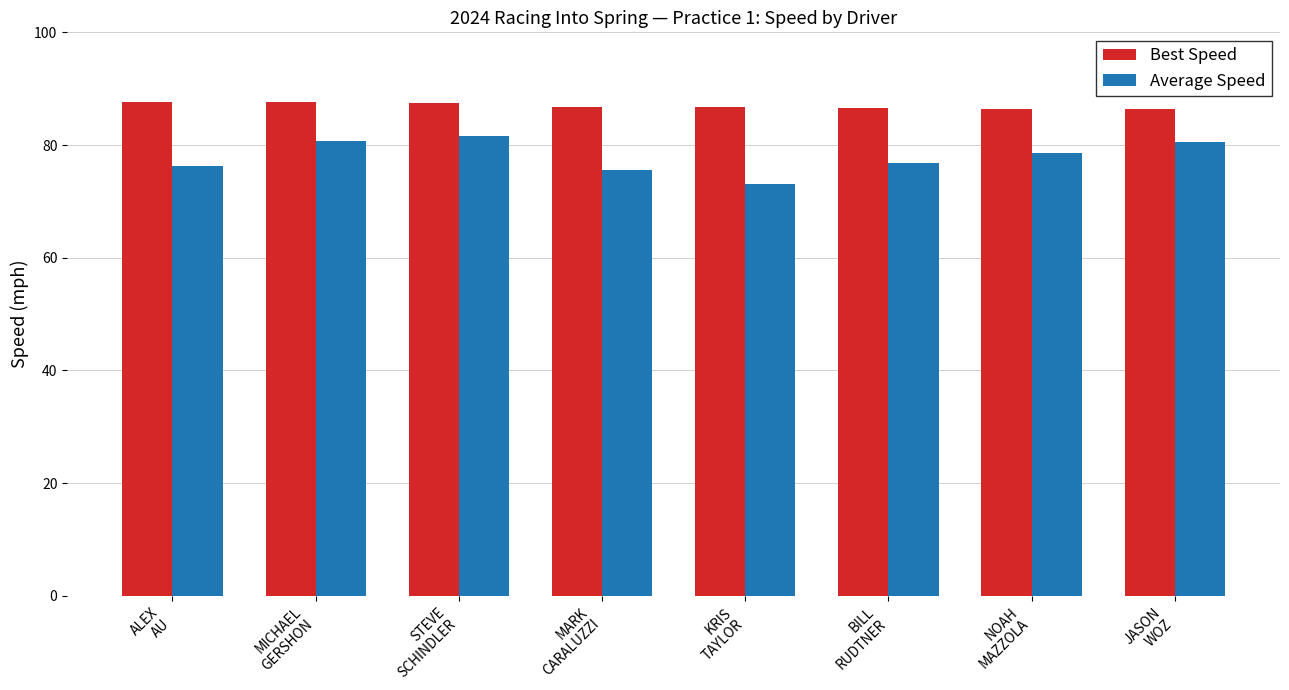

At which label does Average Speed first exceed 78?

MICHAEL
GERSHON